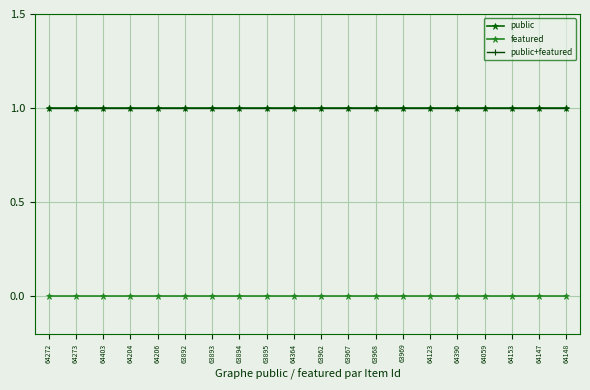

What is the label of the 17th point from the right?

64204